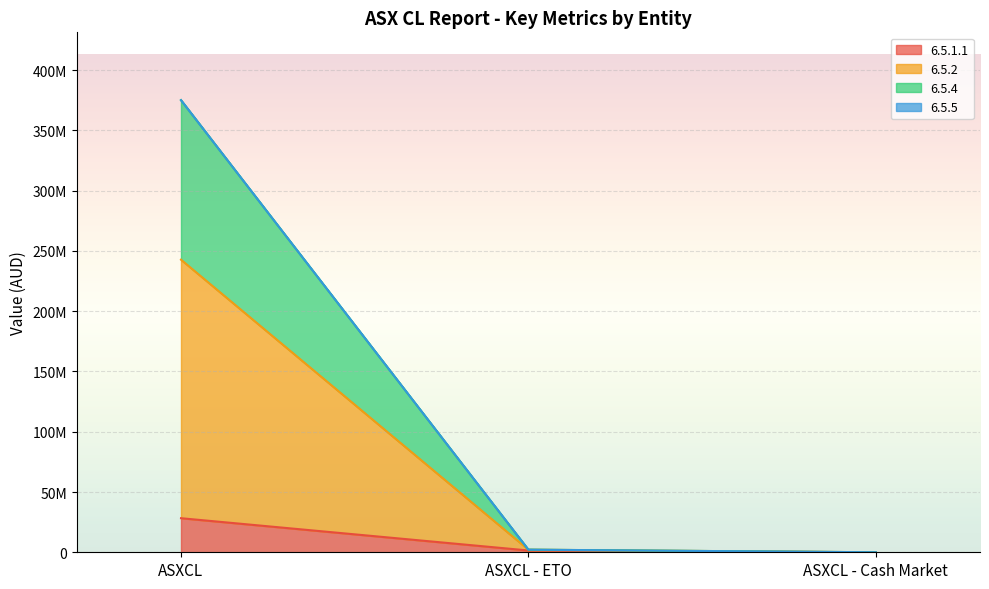

What position from the right is ASXCL?

3